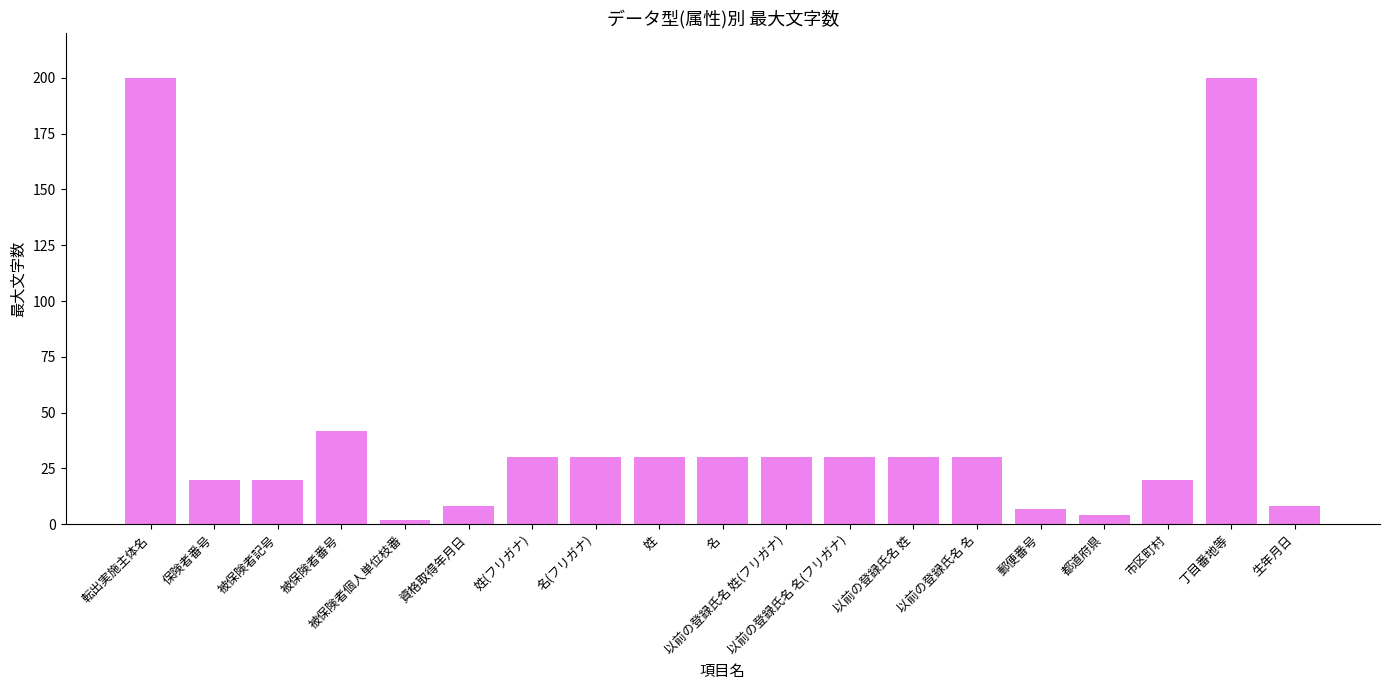

What is the label of the 16th bar from the left?

都道府県